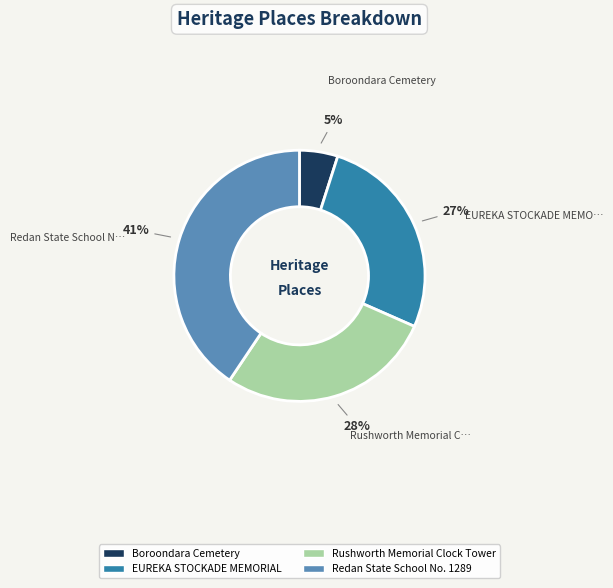

What is the smallest slice in the pie chart?

Boroondara Cemetery